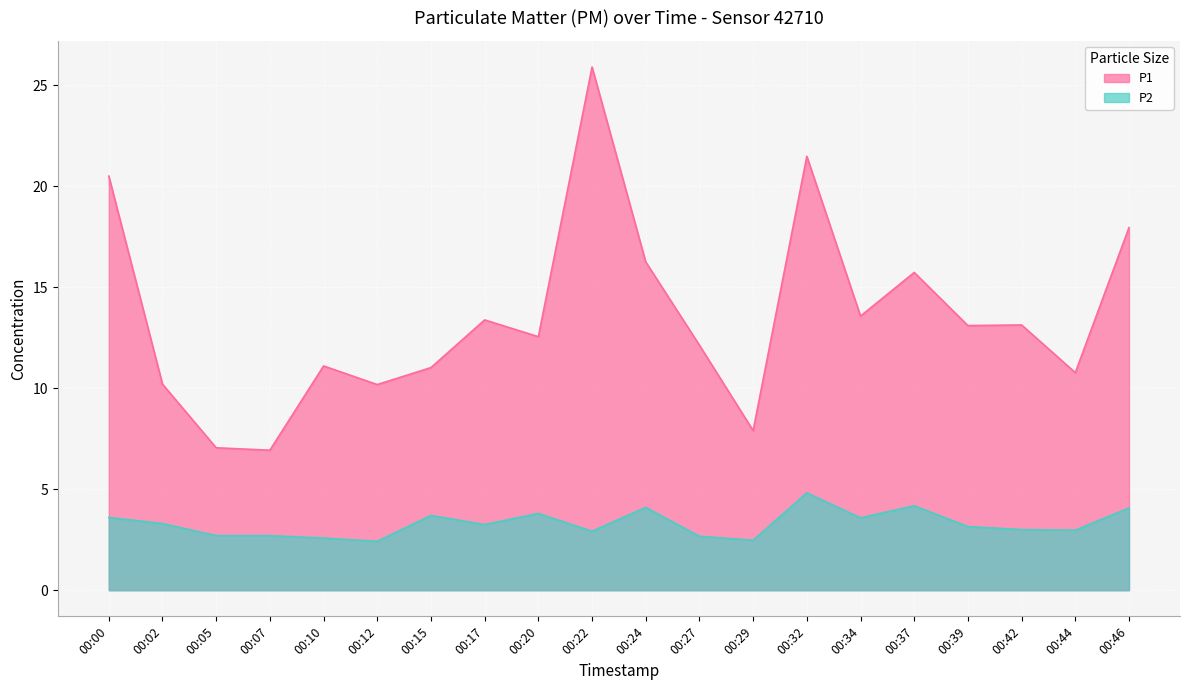

List the series in order of their overall mean, lowest first.

P2, P1